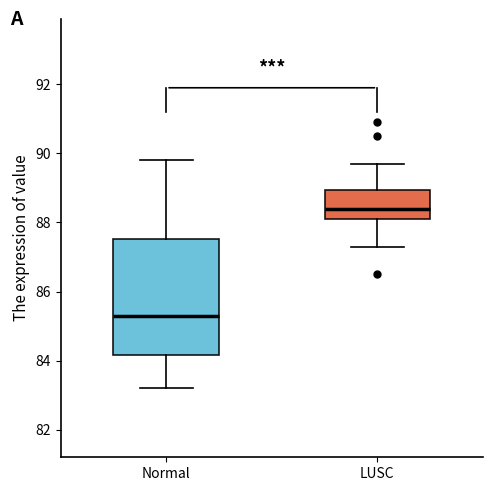

Which box has the highest median line?

LUSC